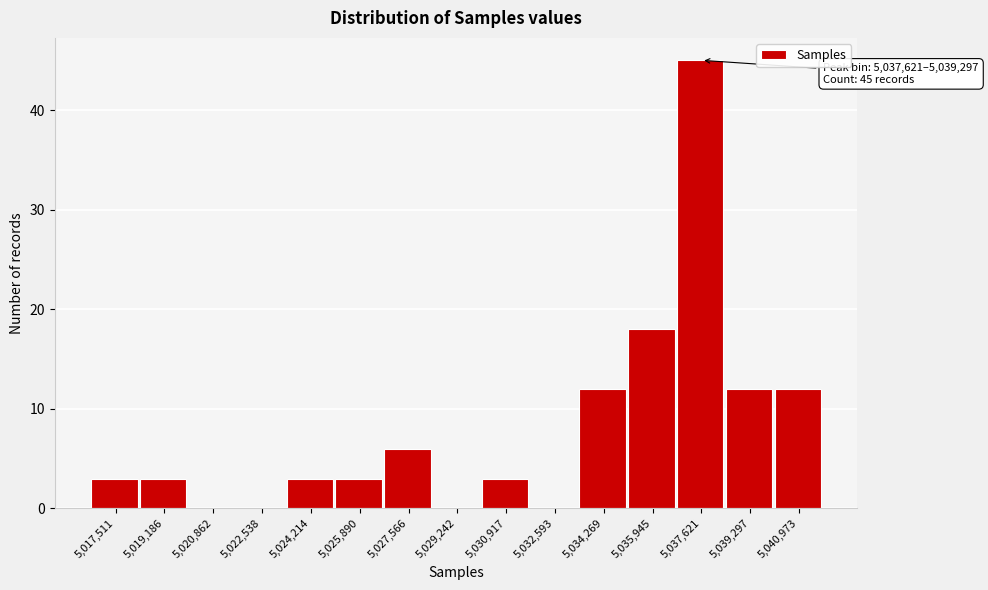

Reading right to left, what are all the values shown in this chart?

5,040,973=12	5,039,297=12	5,037,621=45	5,035,945=18	5,034,269=12	5,032,593=0	5,030,917=3	5,029,242=0	5,027,566=6	5,025,890=3	5,024,214=3	5,022,538=0	5,020,862=0	5,019,186=3	5,017,511=3